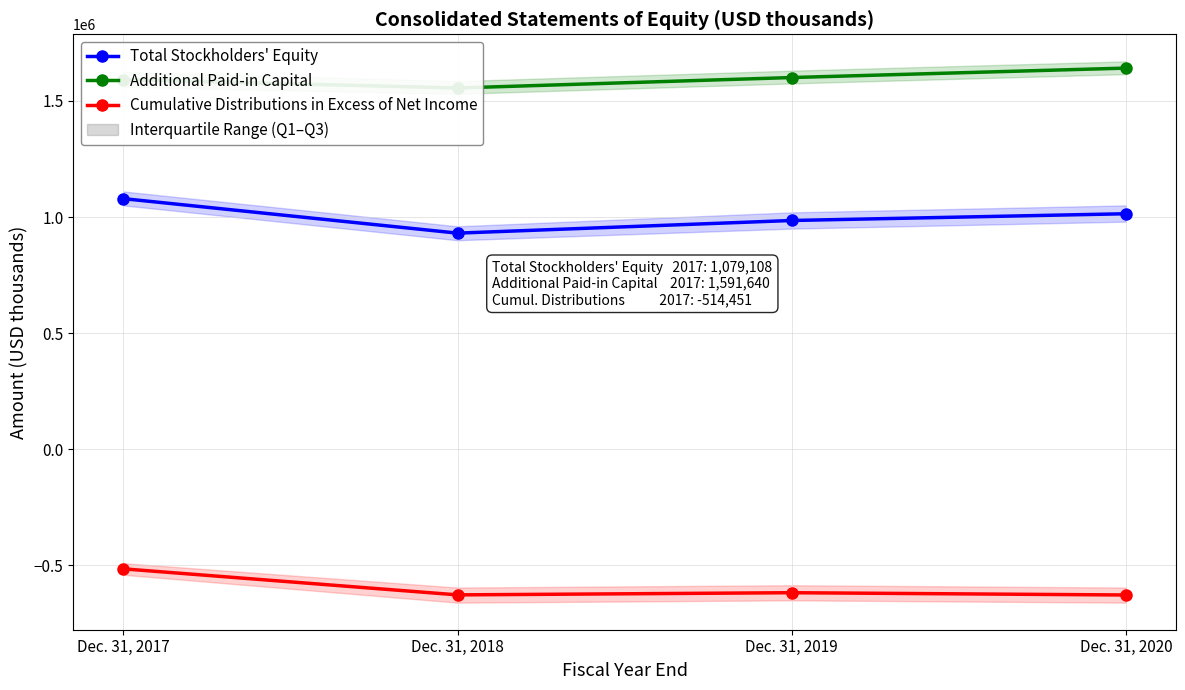

Reading left to right, list all the values displayed in this chart.

Total Stockholders' Equity: Dec. 31, 2017=1079108	Dec. 31, 2018=930612	Dec. 31, 2019=985055	Dec. 31, 2020=1014083
Additional Paid-in Capital: Dec. 31, 2017=1591640	Dec. 31, 2018=1555380	Dec. 31, 2019=1600416	Dec. 31, 2020=1641026
Cumulative Distributions in Excess of Net Income: Dec. 31, 2017=-514451	Dec. 31, 2018=-626543	Dec. 31, 2019=-617171	Dec. 31, 2020=-626990